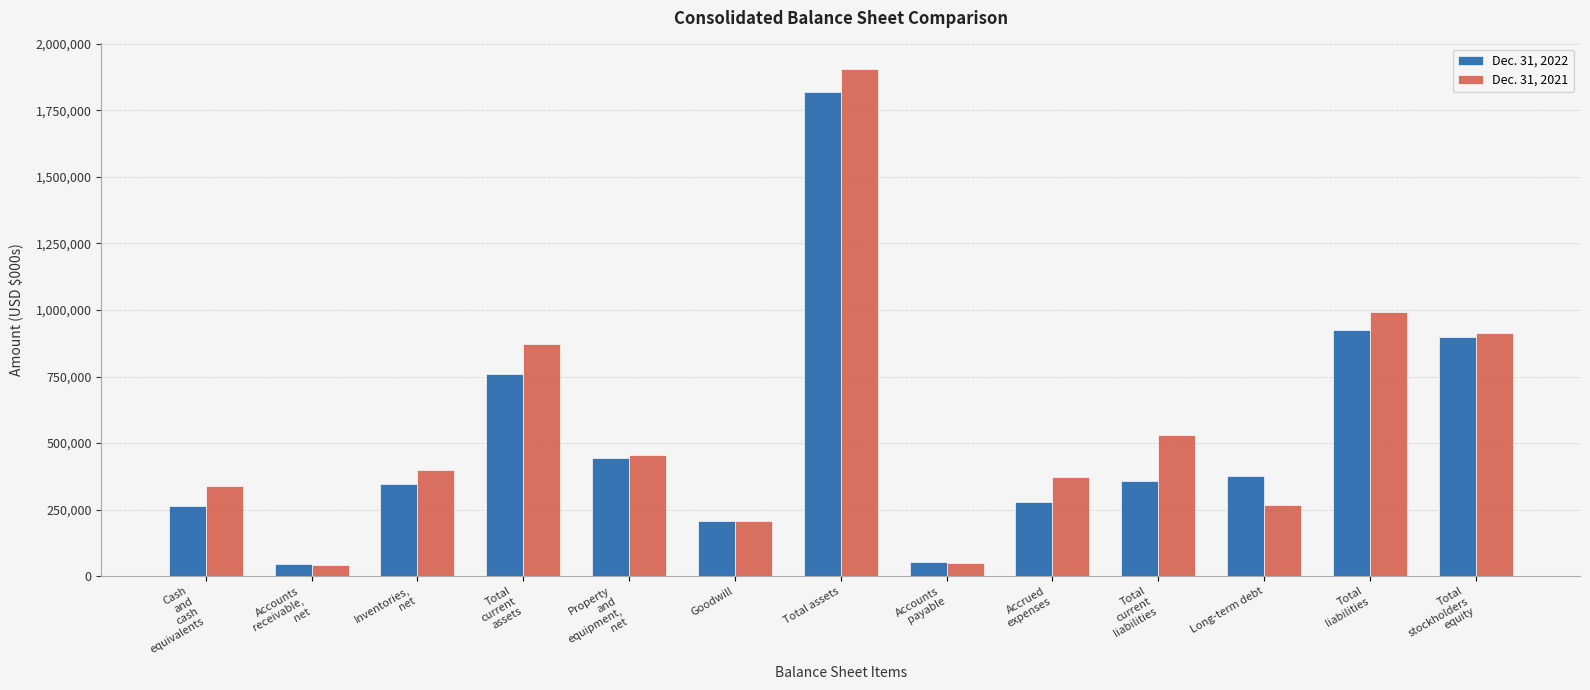

Rank the series by their average value, from highest to lowest.

Dec. 31, 2021, Dec. 31, 2022